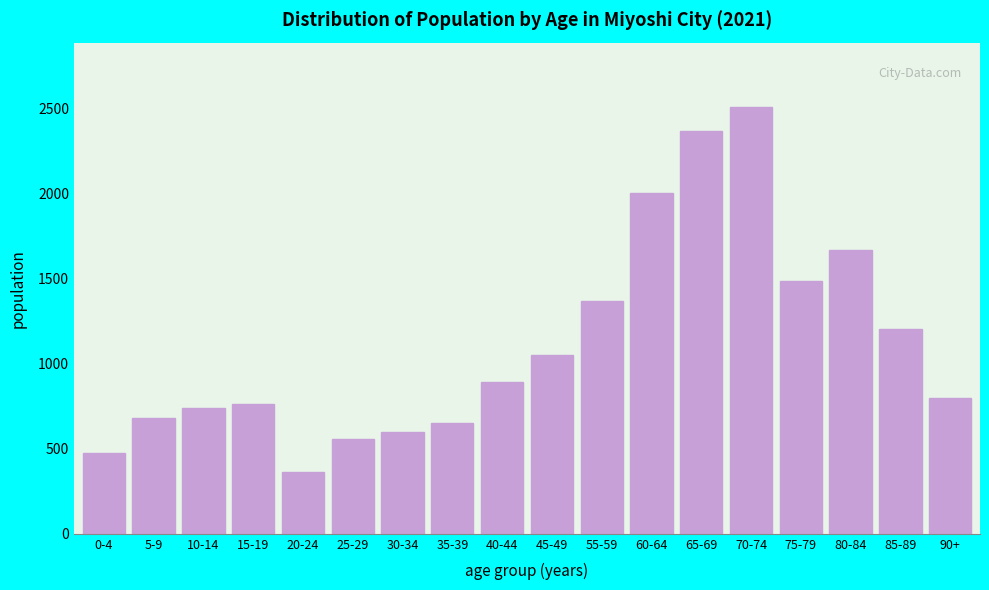

Reading left to right, extract all data points from this chart.

473	679	736	765	362	555	600	650	890	1050	1368	2003	2366	2508	1485	1664	1200	800